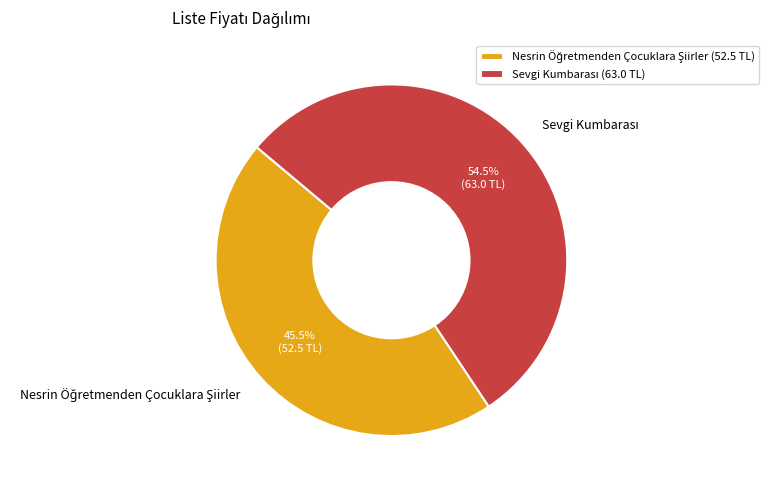

Does any single category account for the majority?

Yes